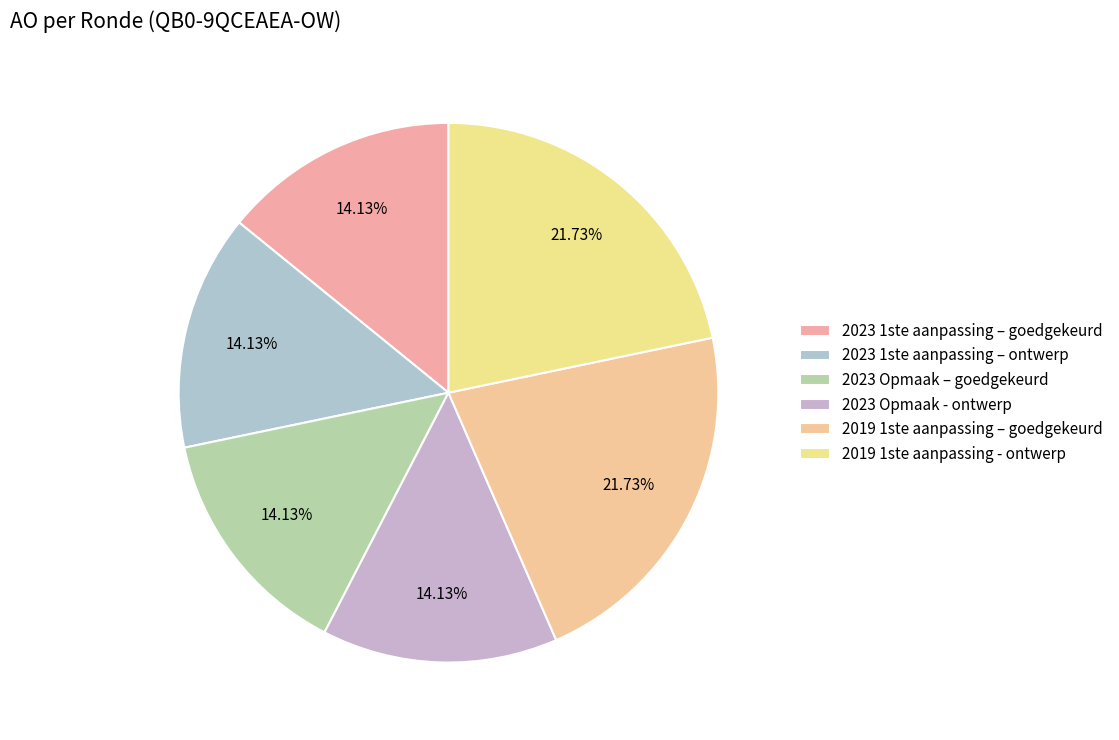

Which category has the biggest portion of the pie?

QB0-9QCEAEA-OW (2019 1ste aanpassing – goedgekeurd)